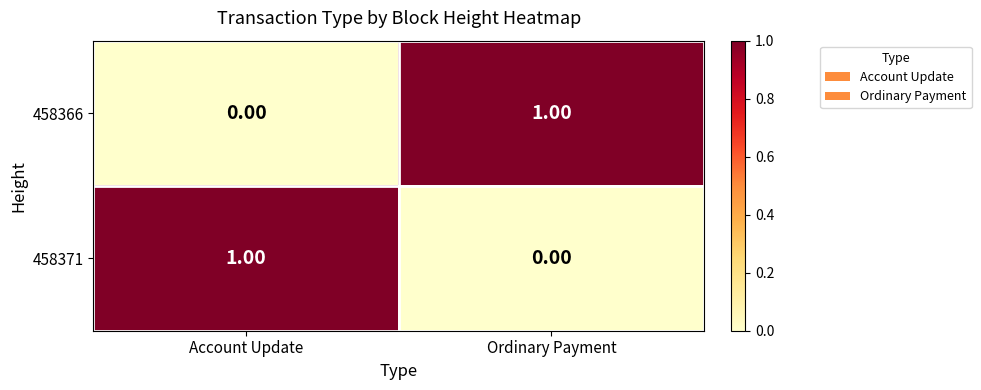

Which category has the highest value in the 458366 series?

Ordinary Payment